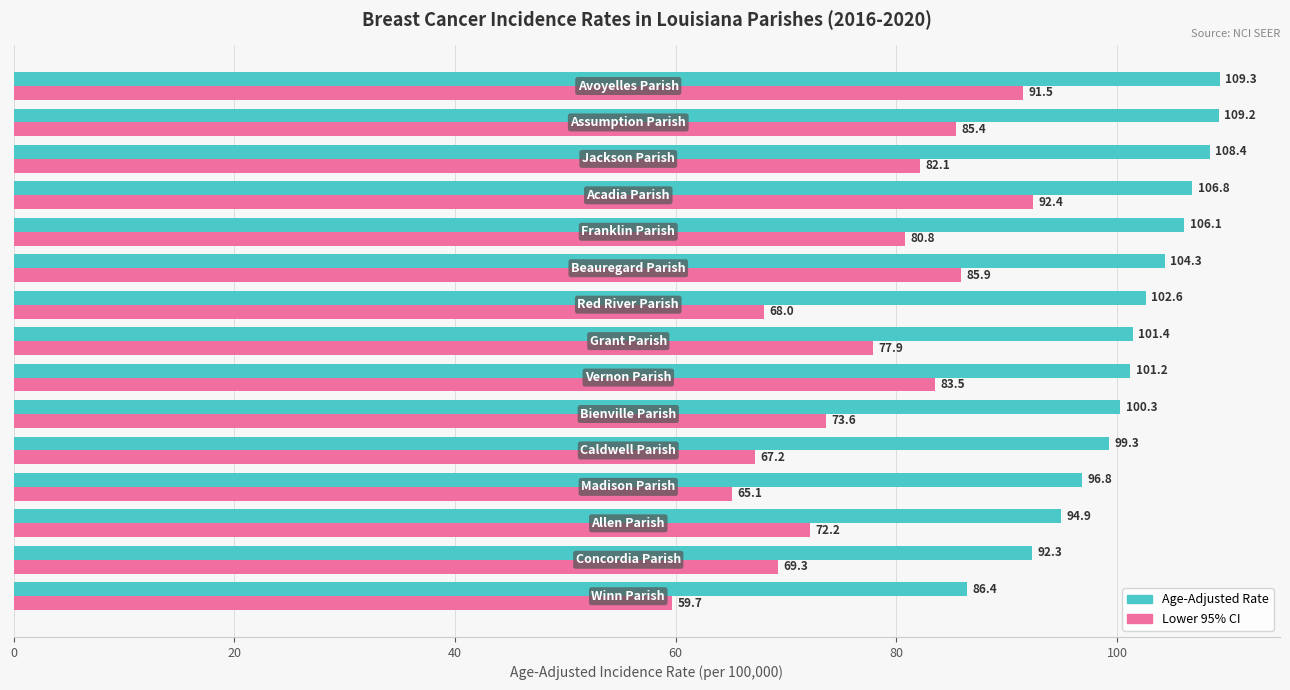

Which series has the widest spread of values?

Lower 95% CI